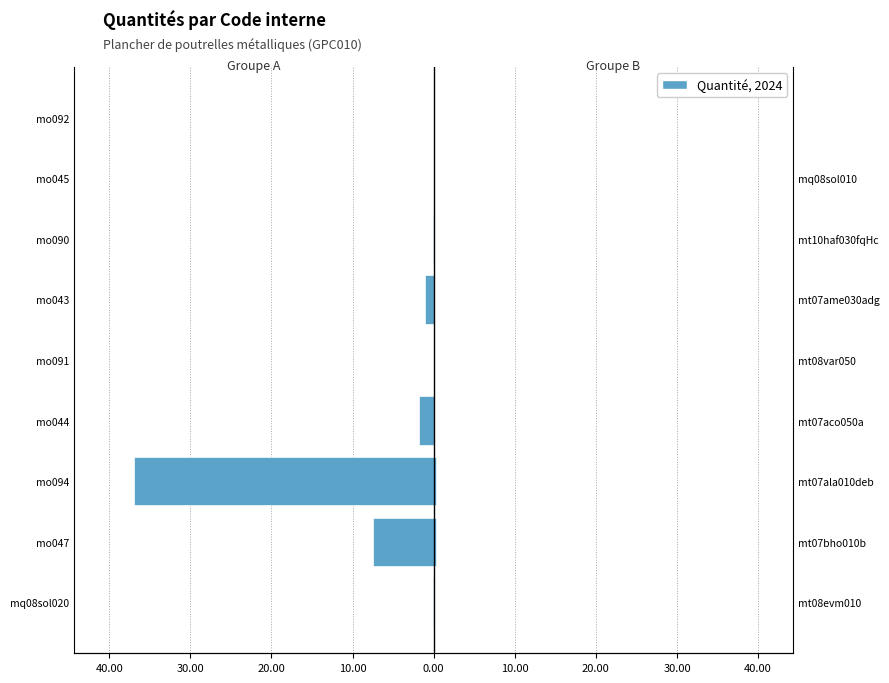

What is the difference between the highest and lowest values at 30.00?

37.2